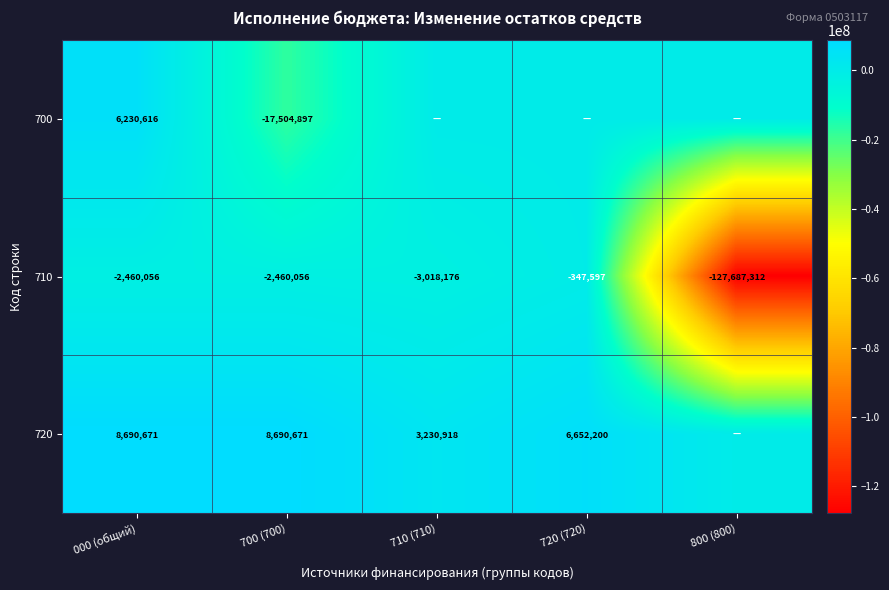

The value of 700 at 000 (общий) is 6230616. True or false?

True